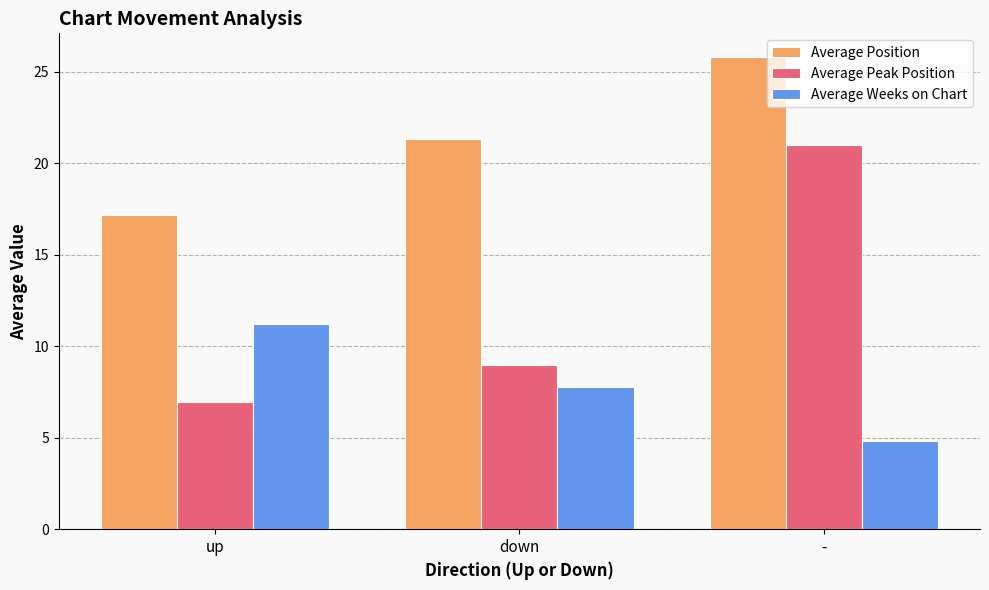

Which series changed the most between down and -?

Average Peak Position